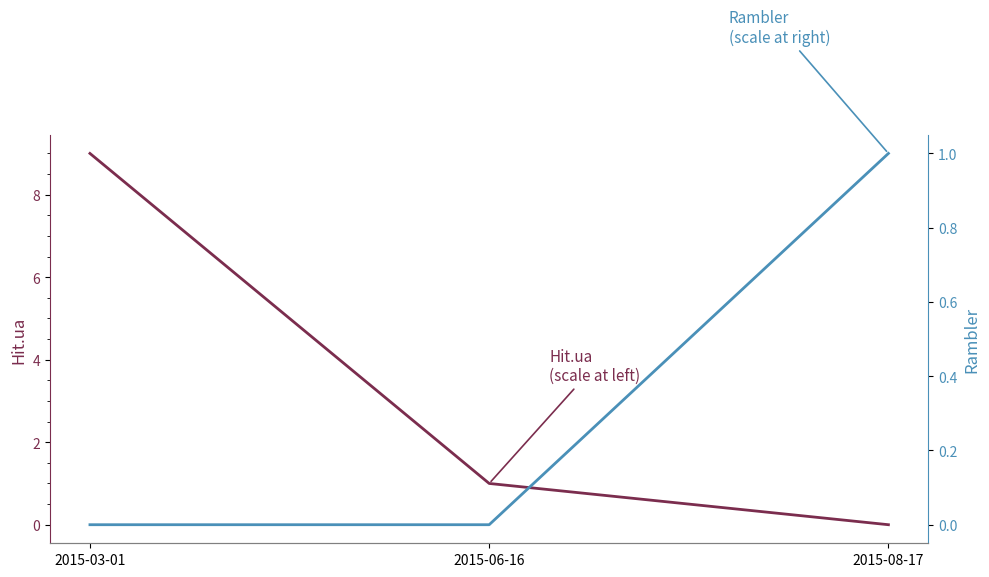

Does the chart display data point markers on the line(s)?

No